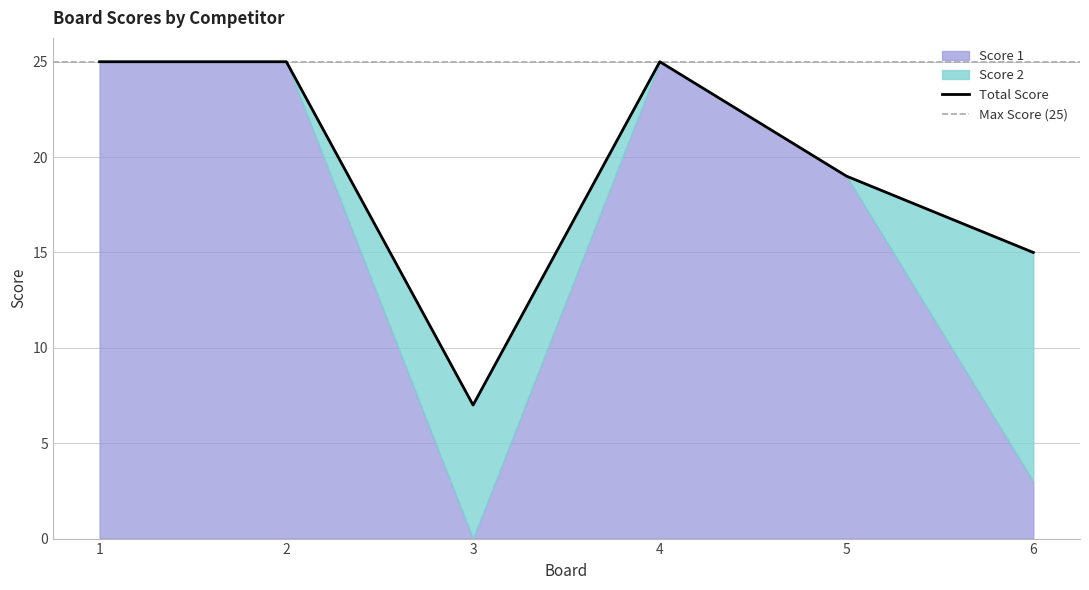

At which label is Score 1 closest to 12?

5